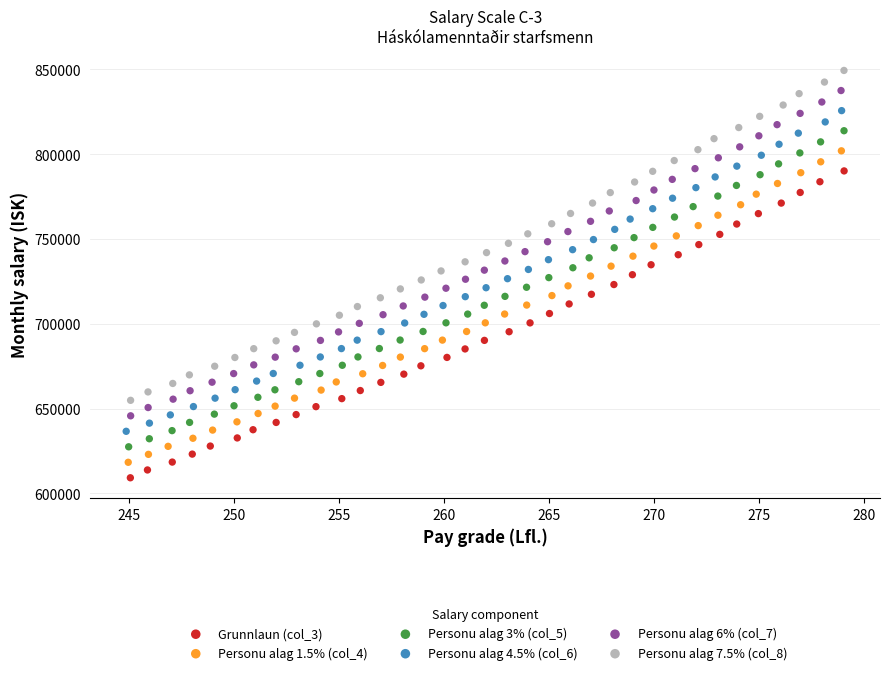

Which series contains the lowest Y value?

Grunnlaun (col_3)